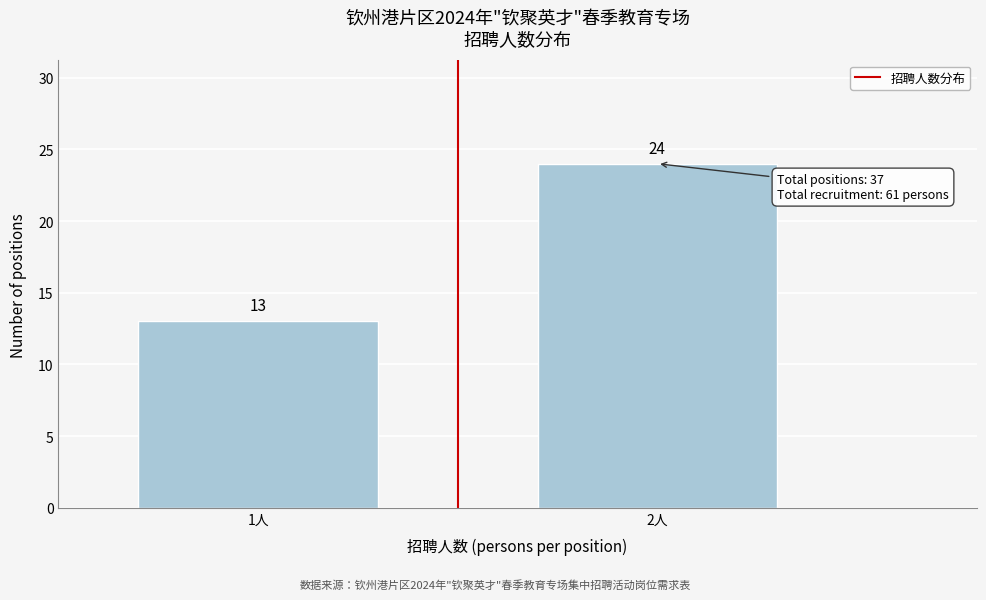

Reading left to right, list all the values displayed in this chart.

13	24